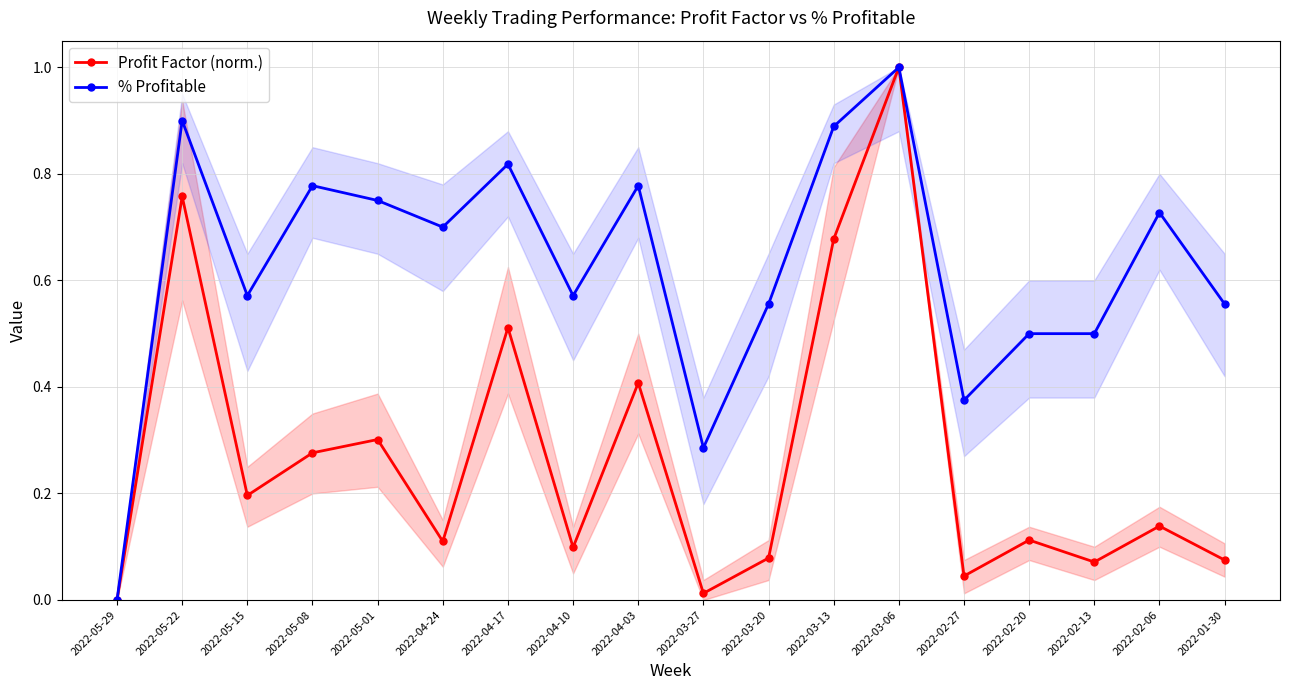

What is the difference between the % Profitable values at 2022-03-27 and 2022-05-22?

0.6